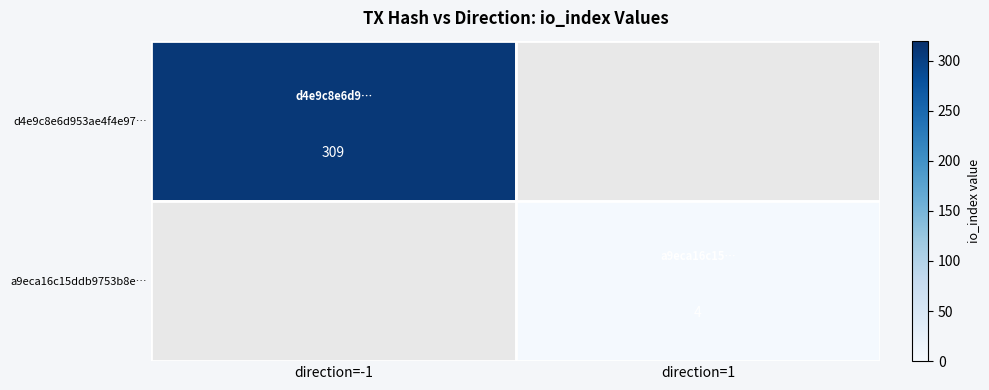

The a9eca16c15ddb9753b8e… series shows 2 at direction=1. True or false?

False